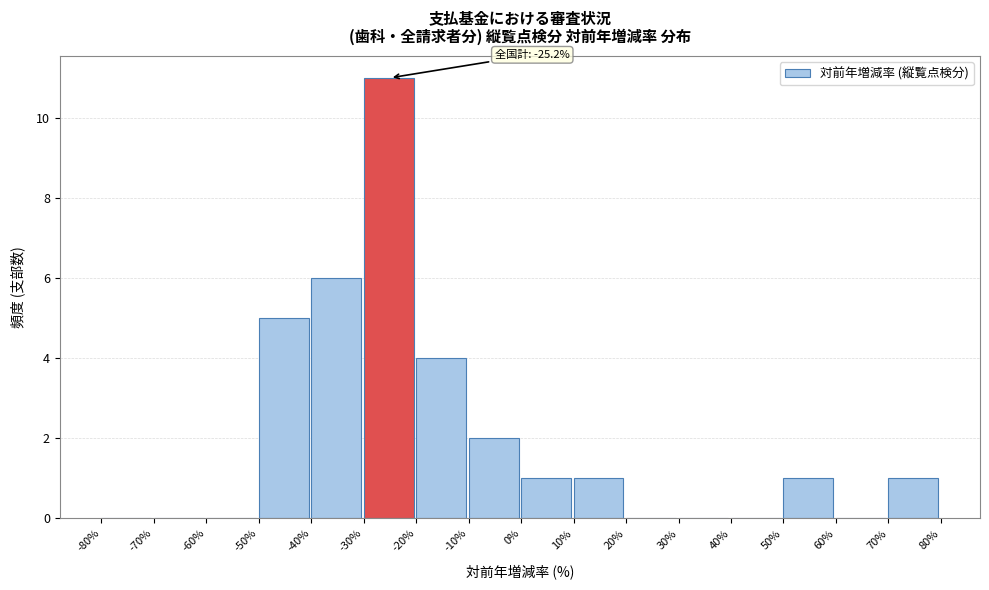

Over which range of the x-axis is the bar tallest?

-30% to -20%